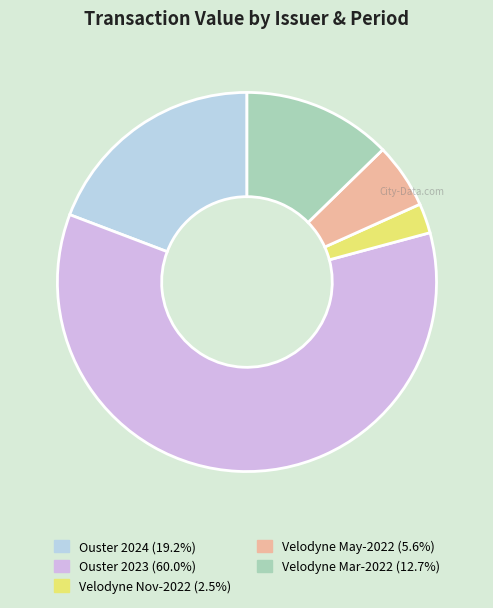

How many slices are in this pie chart?

5